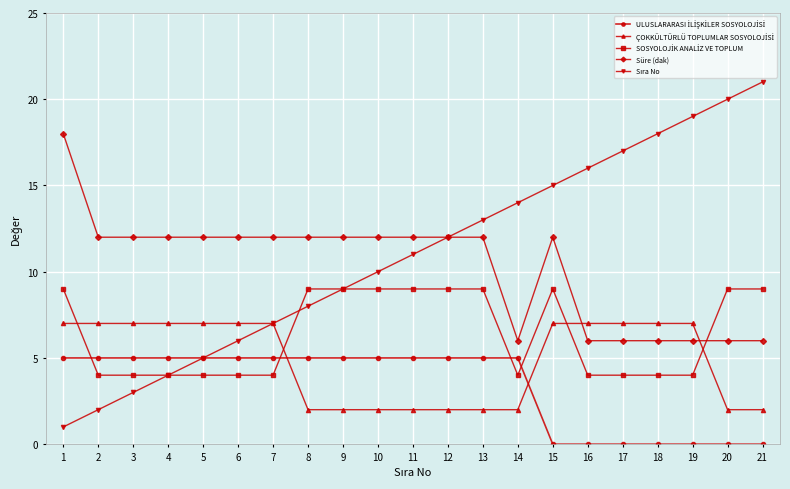

The value of Süre (dak) at 4 is 21. True or false?

False